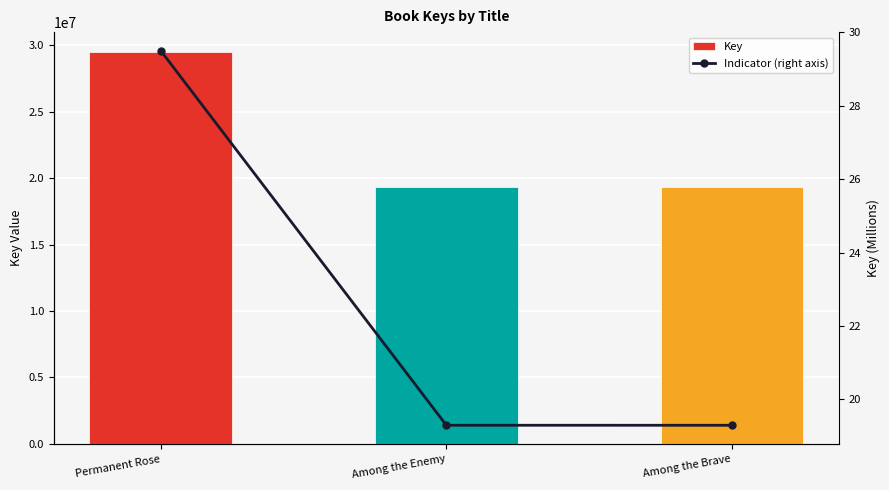

Count the number of categories in the chart.

3